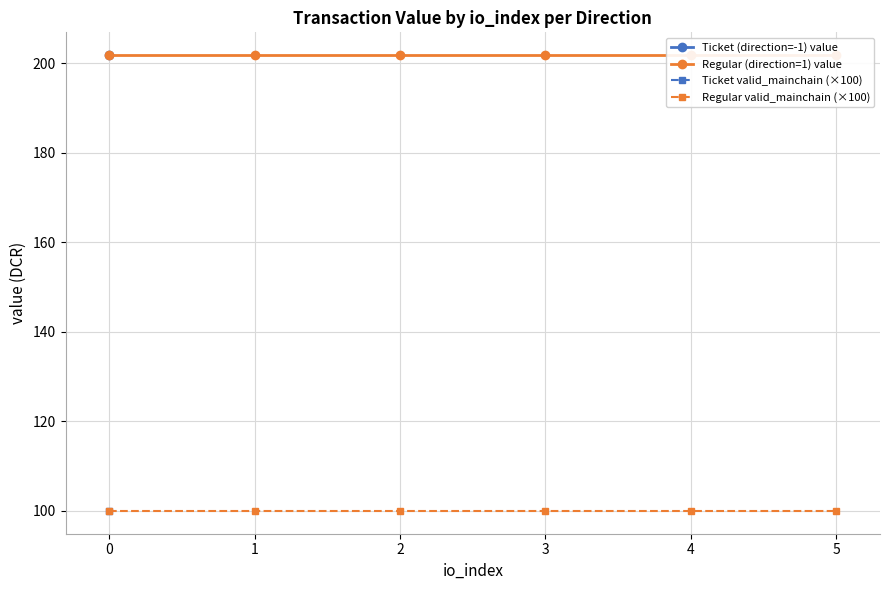

Read the Regular valid_mainchain (×100) value at 2.

100.0